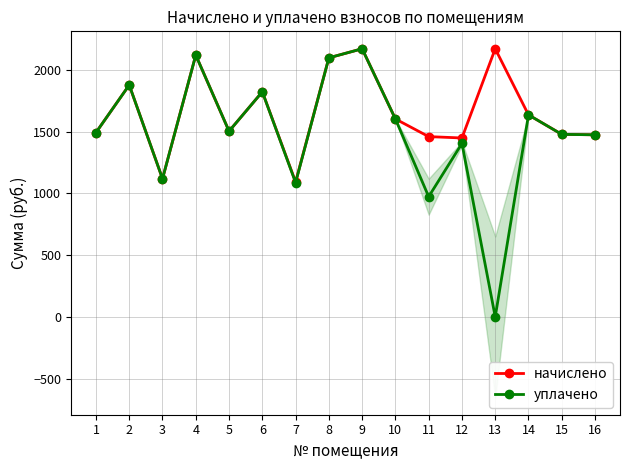

Is it true that уплачено equals 1492.0 at 1?

True